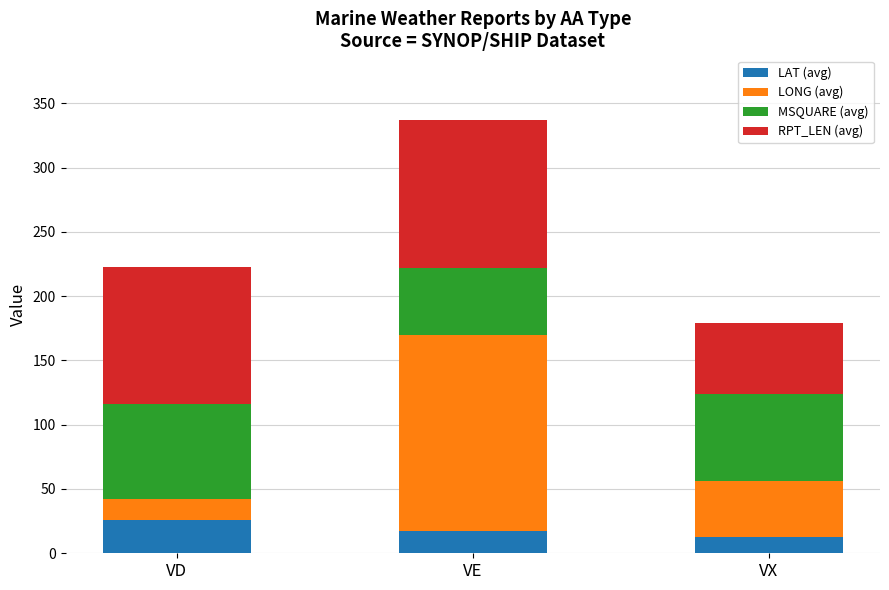

How many categories are shown in the chart?

3